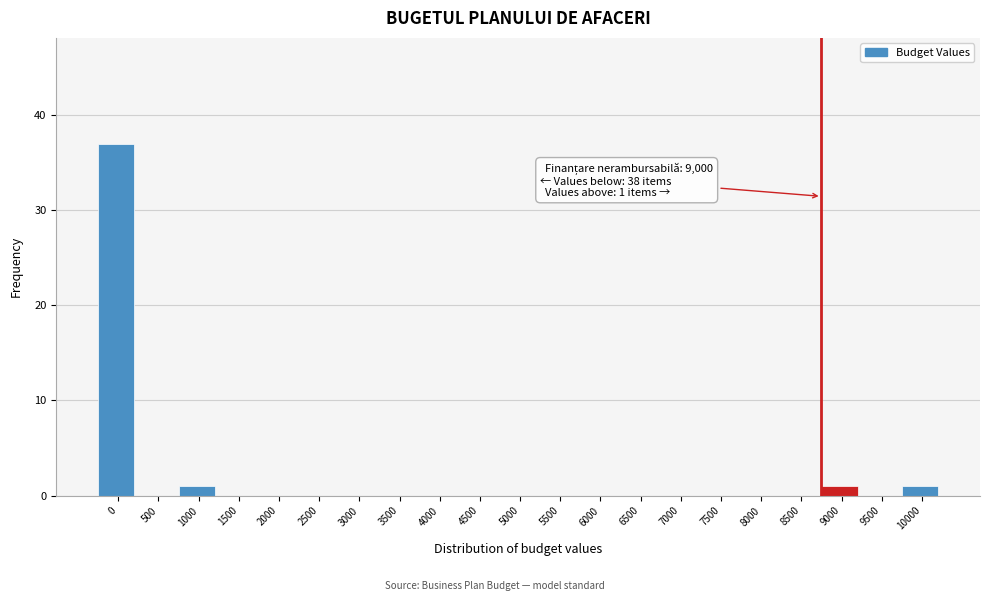

Reading left to right, extract all data points from this chart.

0=37	500=0	1000=1	1500=0	2000=0	2500=0	3000=0	3500=0	4000=0	4500=0	5000=0	5500=0	6000=0	6500=0	7000=0	7500=0	8000=0	8500=0	9000=1	9500=0	10000=1